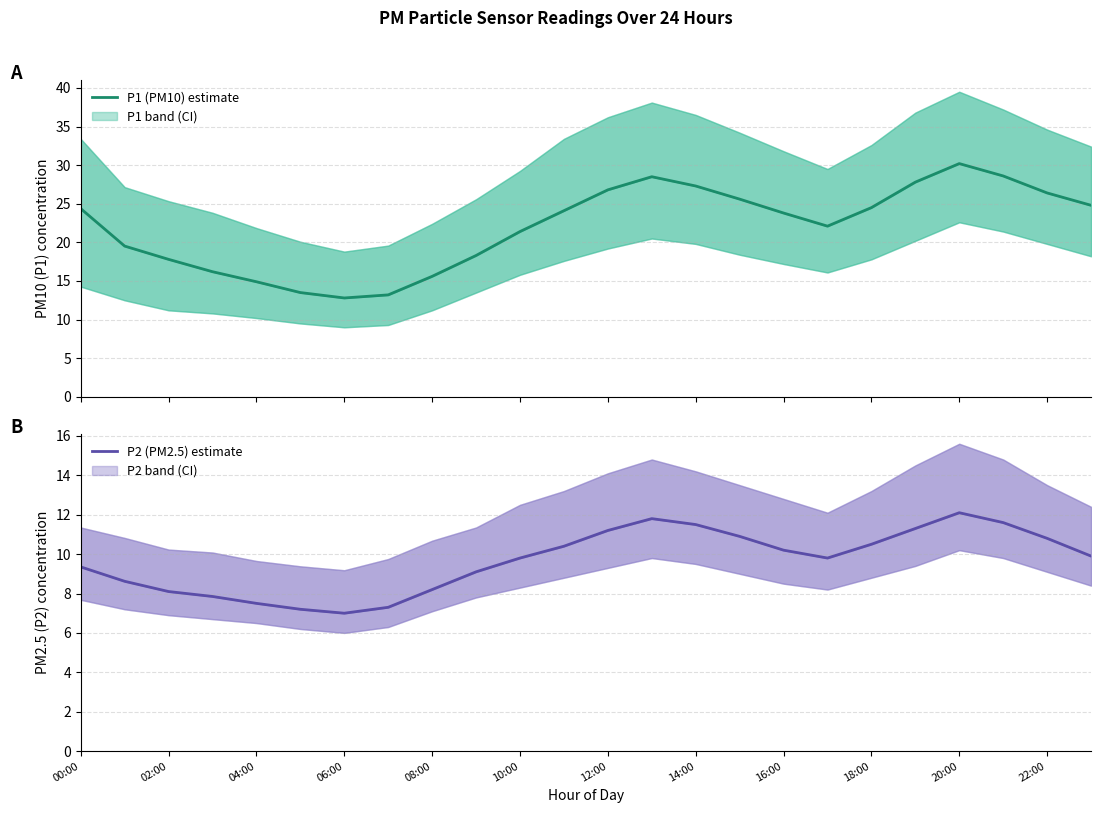

Which series has the largest total across all categories?

P1 (PM10) estimate